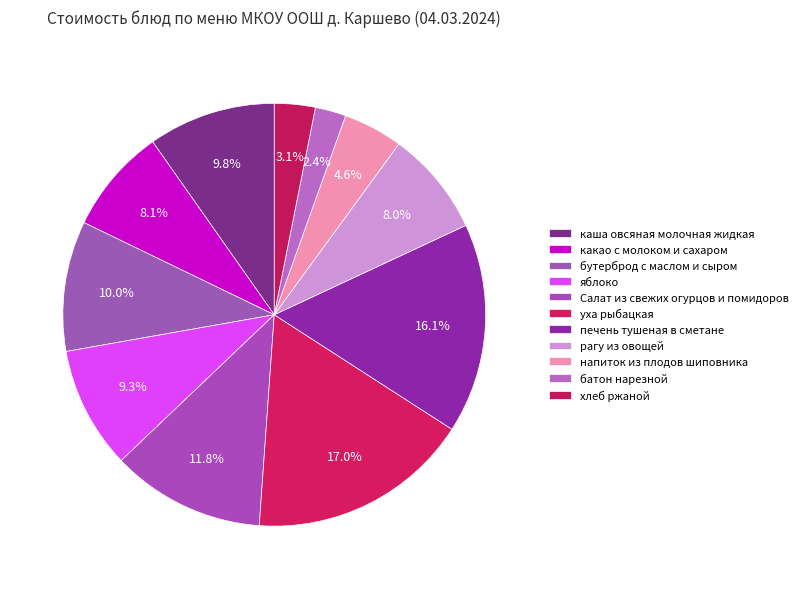

What percentage is the хлеб ржаной slice, to the nearest percent?

3%